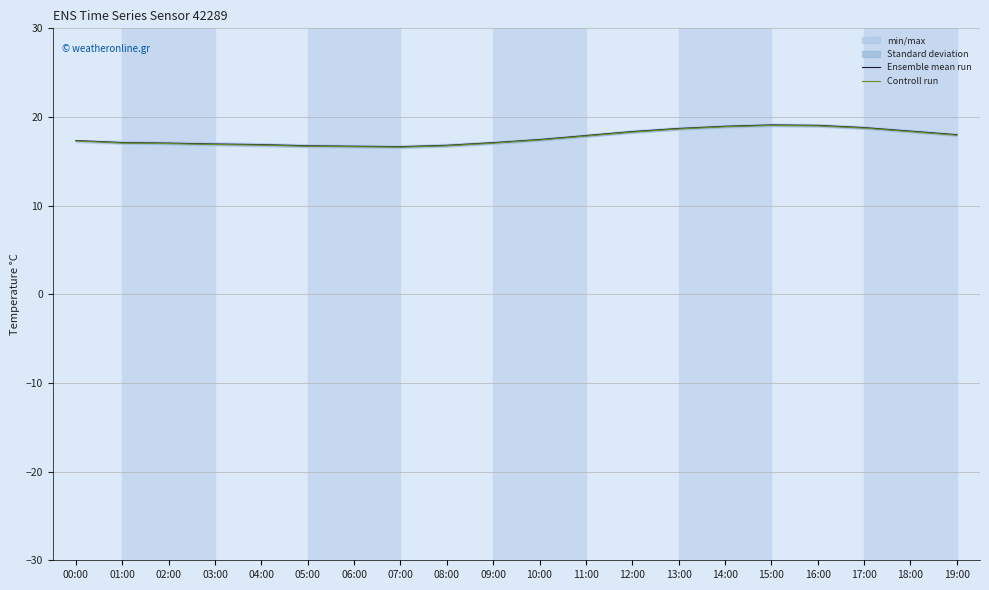

How many lines are shown in the chart?

2